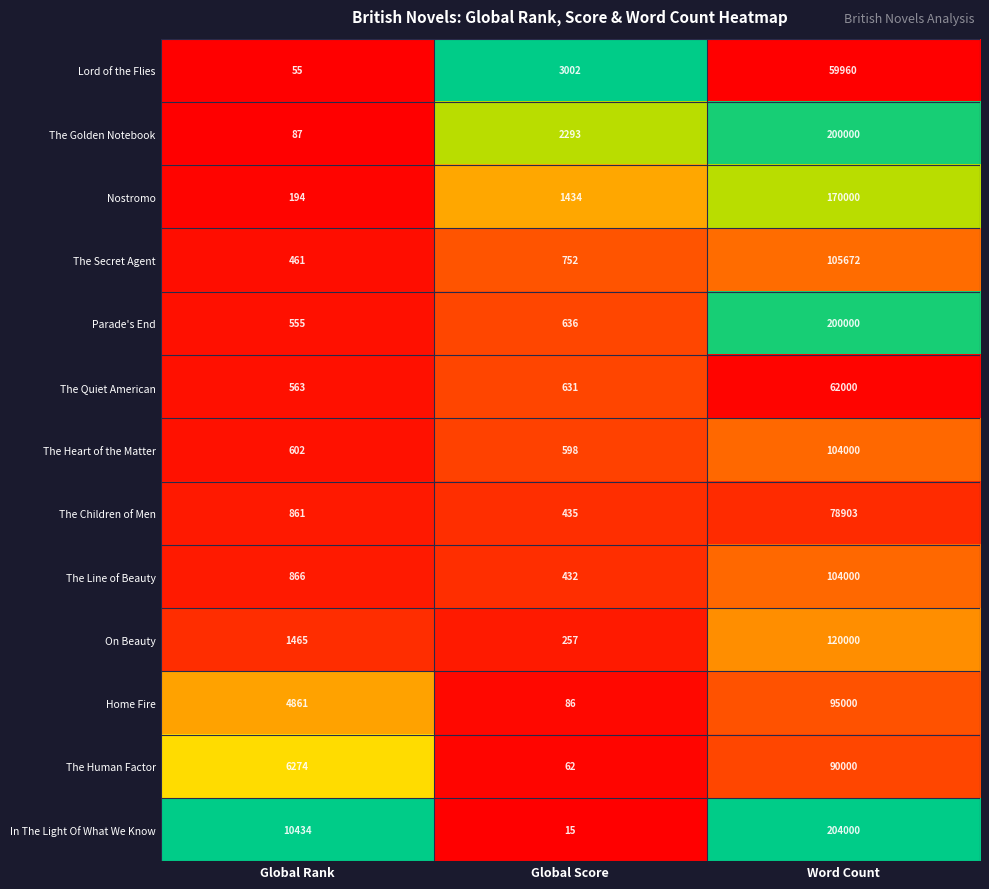

What is the difference between the Lord of the Flies values at Word Count and Global Rank?

59905